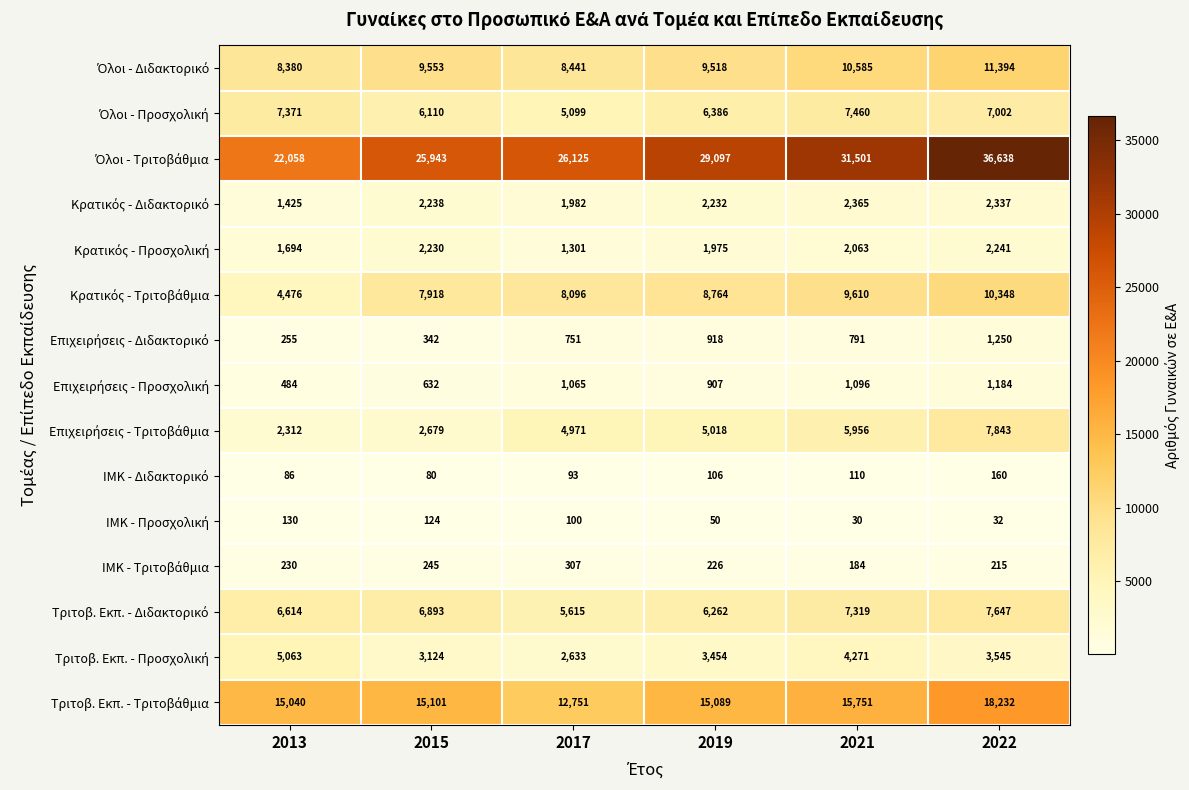

Which label corresponds to the smallest value in the chart?

2021